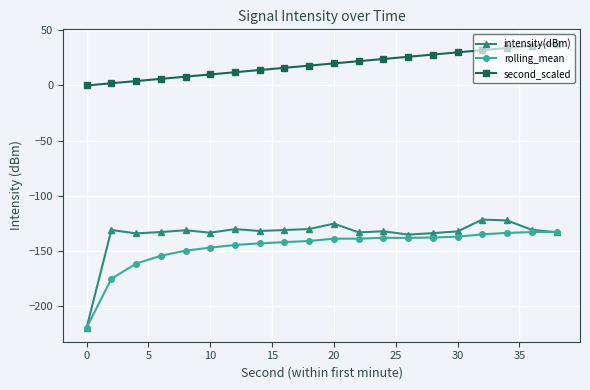

True or false: rolling_mean has more than 0 interior local peaks.

True